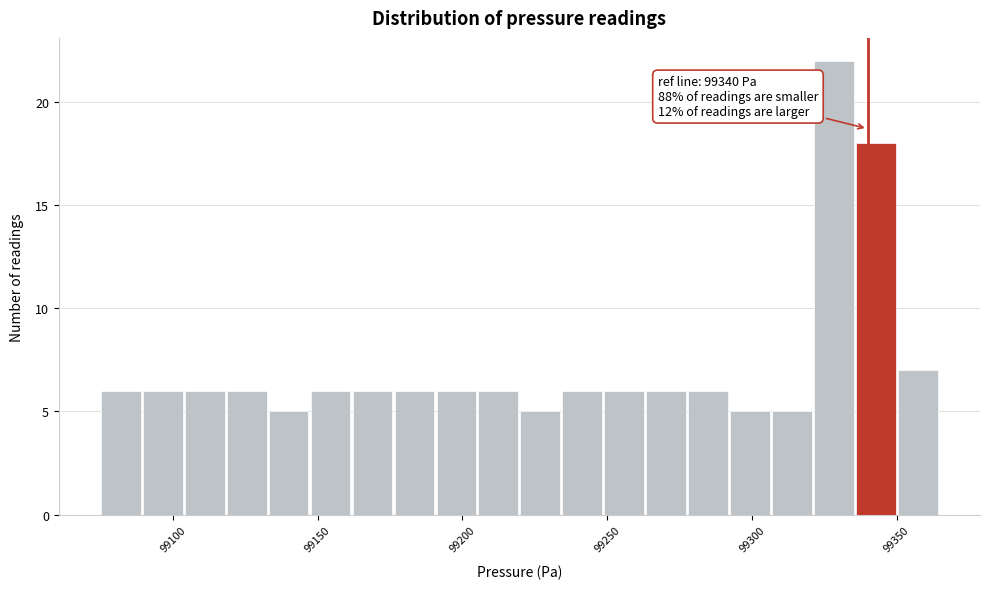

Around what value on the x-axis is the tallest bar? Give the approximate position of its centre, as read against the axis.

99330